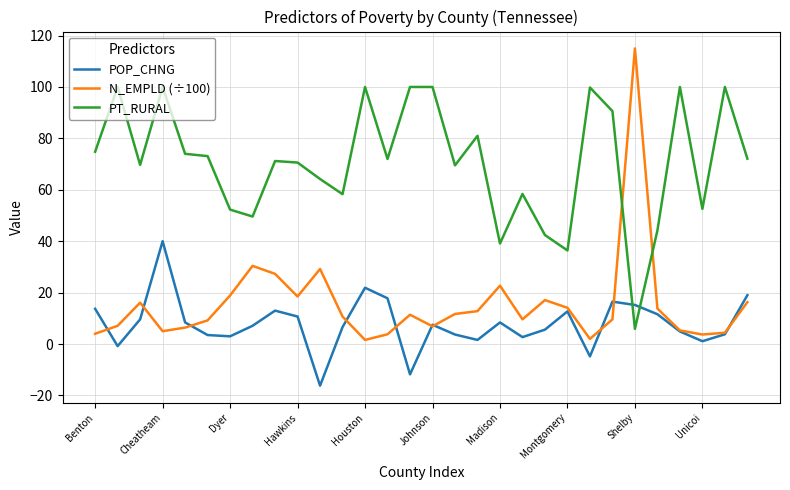

Which series has the largest total across all categories?

PT_RURAL